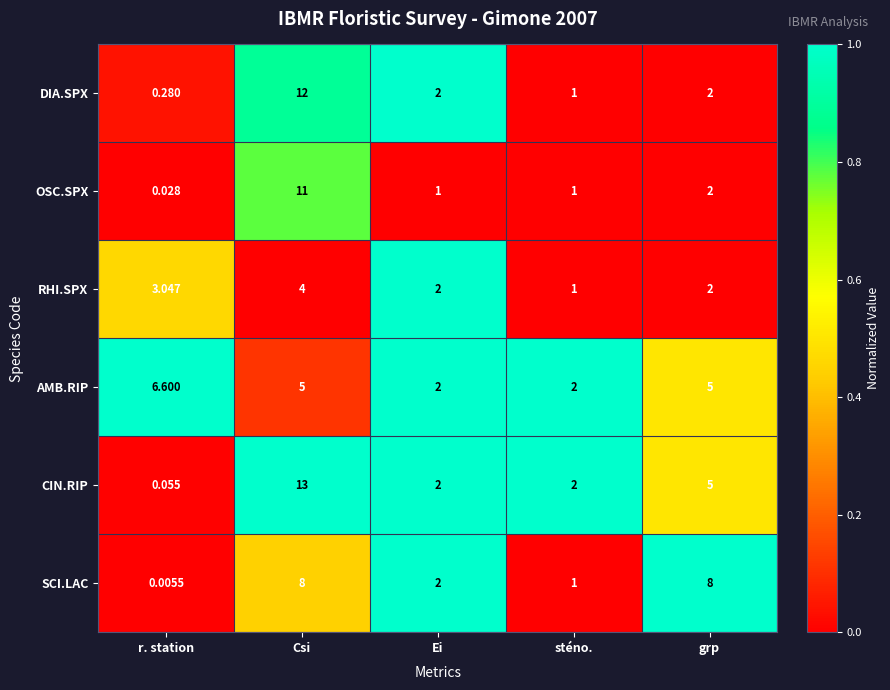

At which category is the sum across all series the highest?

Csi